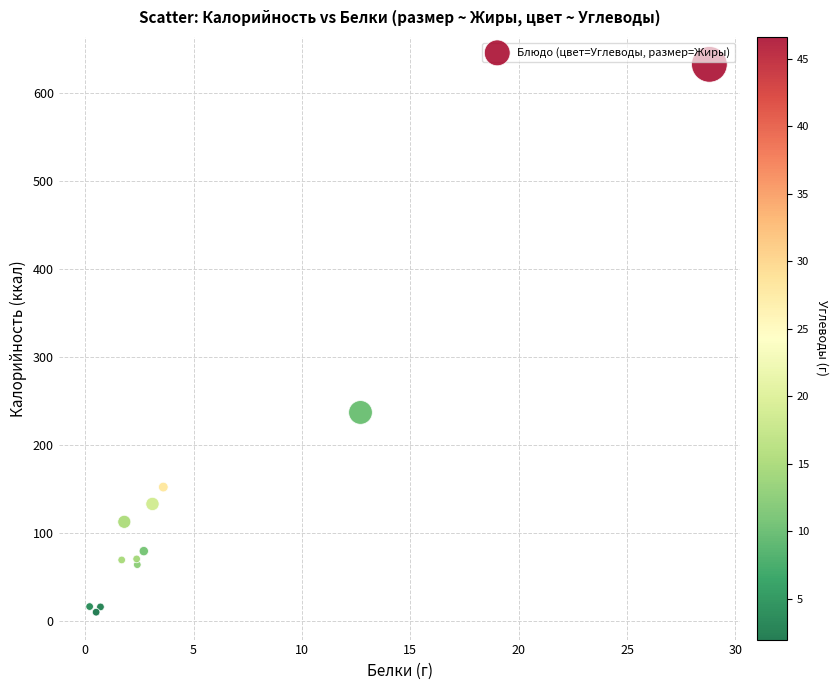

What Y value in the scatter plot is closest to 320?

236.6